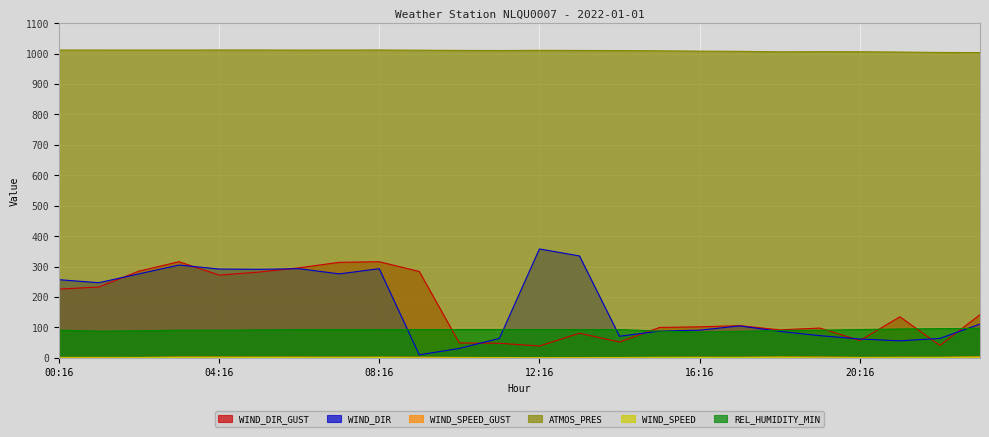

At which label is WIND_DIR closest to 184?

01:16